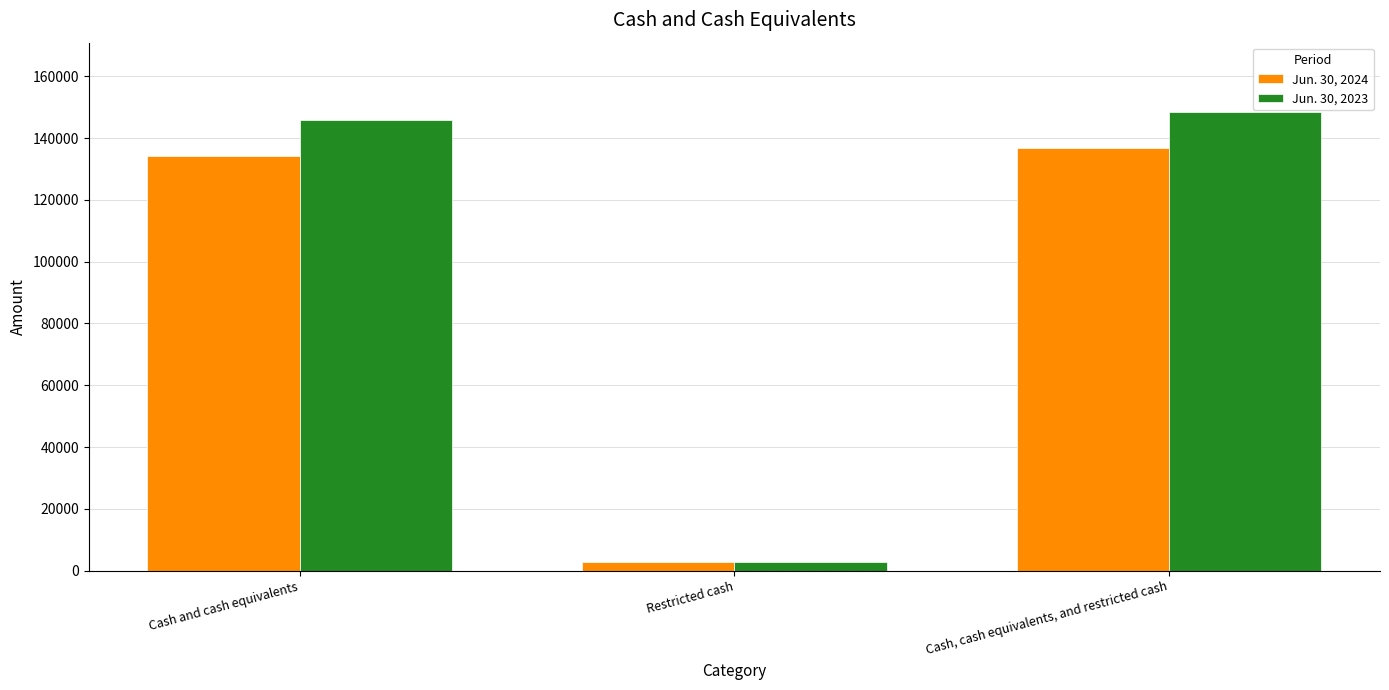

What is the greatest value displayed?

148609